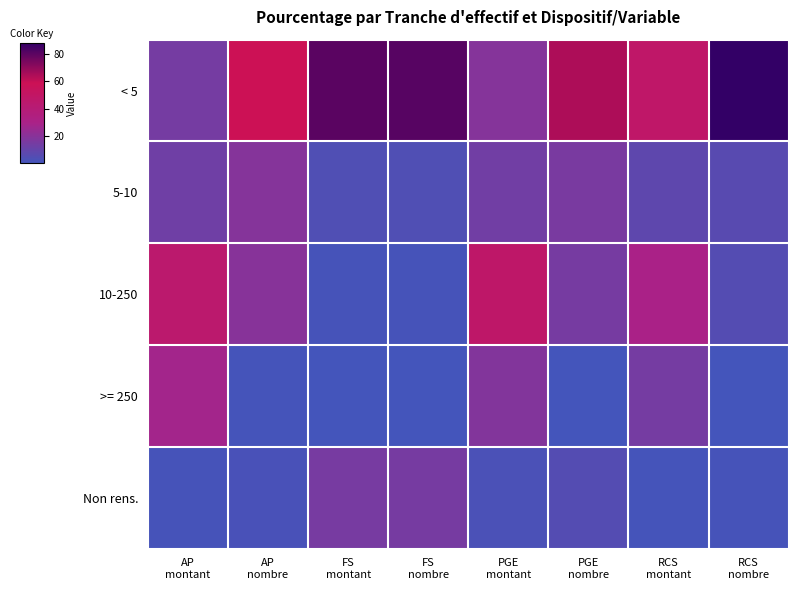

How many categories are shown in the chart?

8